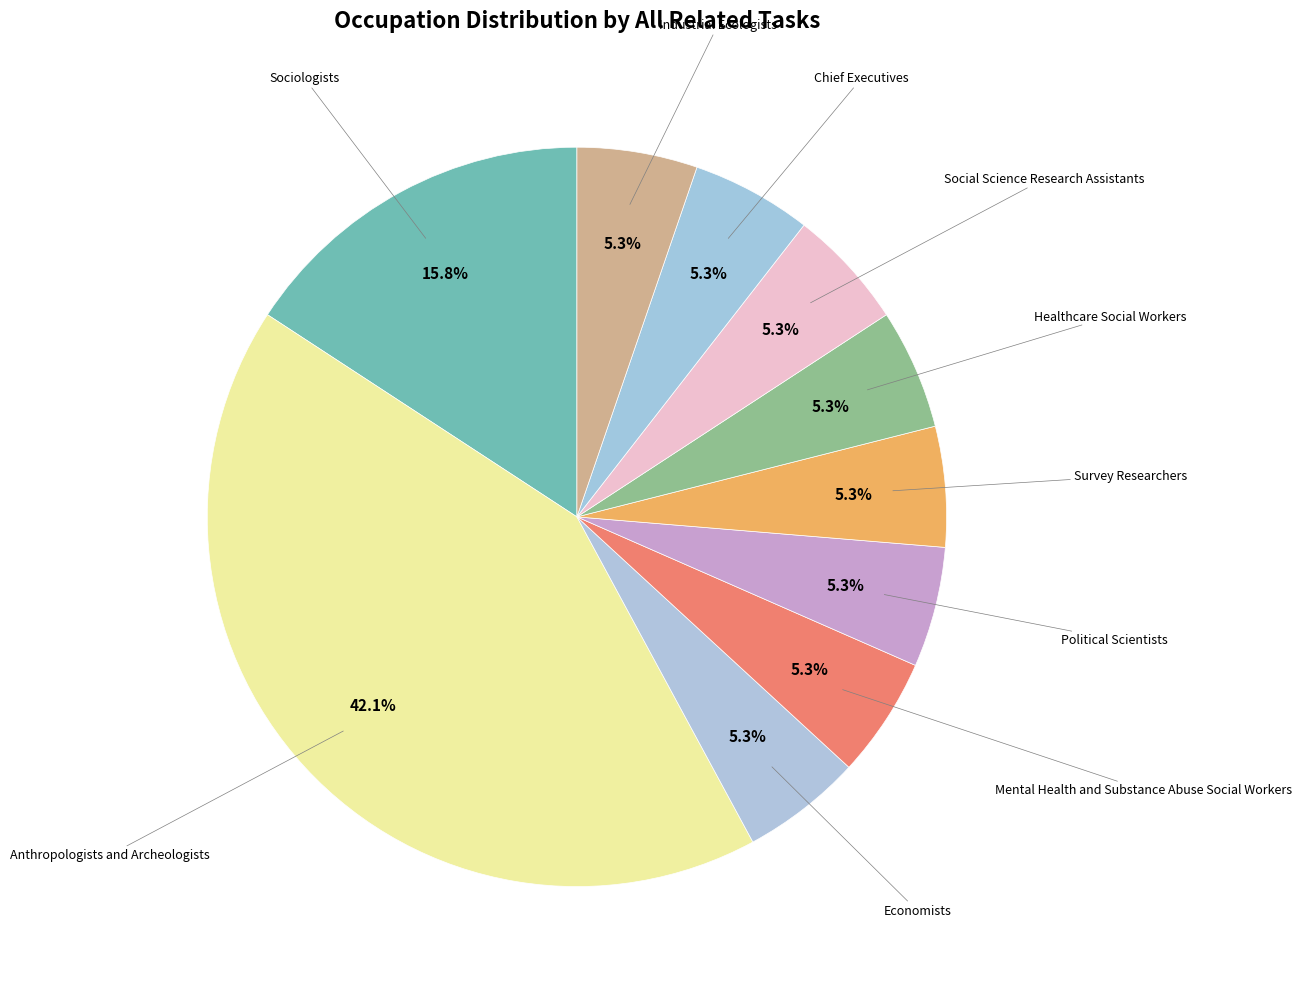

Which slice is the smallest?

Economists